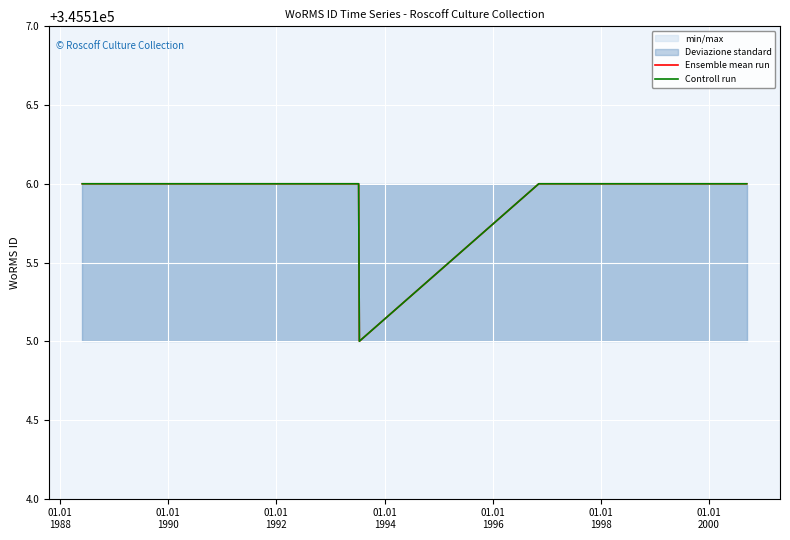

Does the chart display data point markers on the line(s)?

No